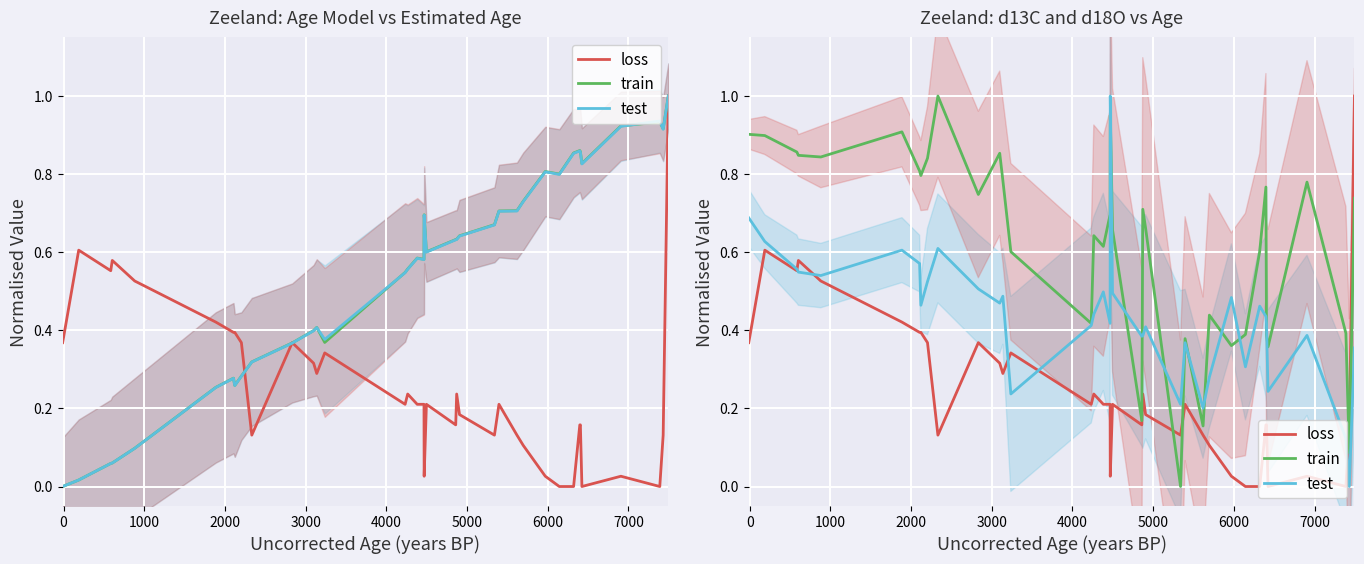

What is the sum of all test values?

16.2